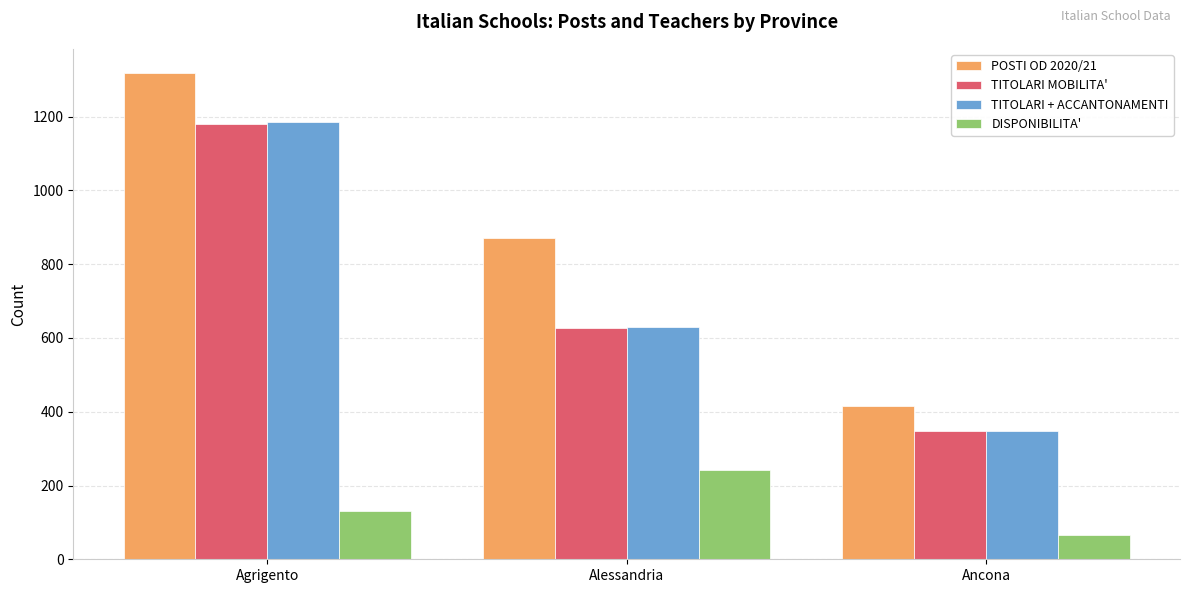

Reading left to right, what are all the values shown in this chart?

POSTI OD 2020/21: Agrigento=1318	Alessandria=870	Ancona=416
TITOLARI MOBILITA': Agrigento=1181	Alessandria=627	Ancona=349
TITOLARI + ACCANTONAMENTI: Agrigento=1186	Alessandria=629	Ancona=349
DISPONIBILITA': Agrigento=132	Alessandria=242	Ancona=67